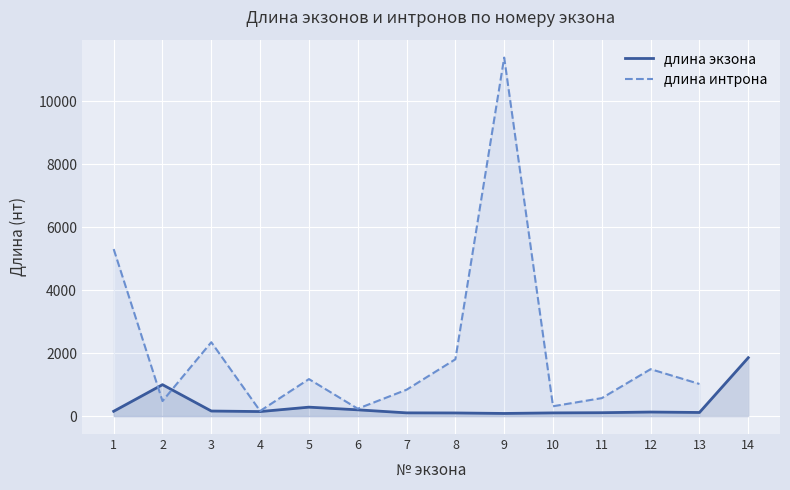

Rank the categories by value from lowest to highest.

9, 8, 10, 7, 11, 13, 12, 4, 1, 3, 6, 5, 2, 14